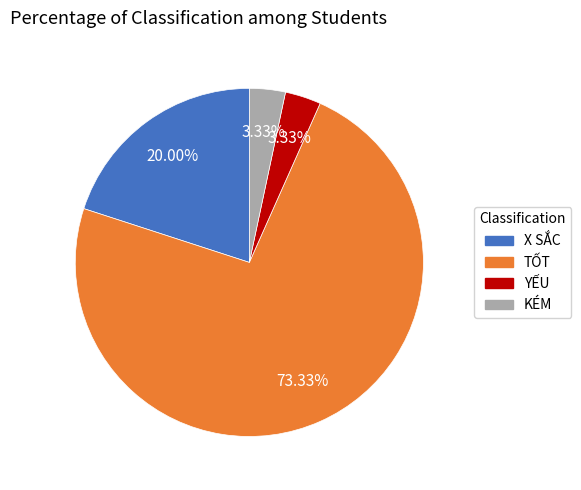

How many slices are in this pie chart?

4